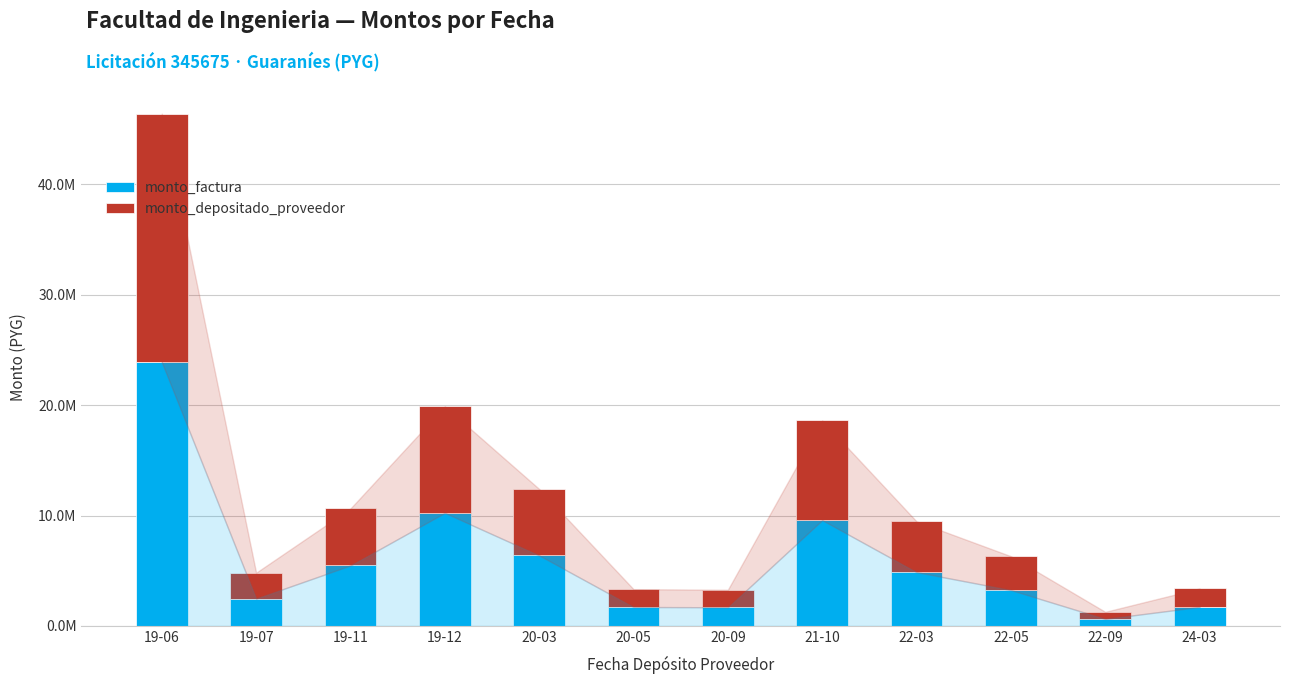

Which has a higher value, 19-06 or 20-03?

19-06